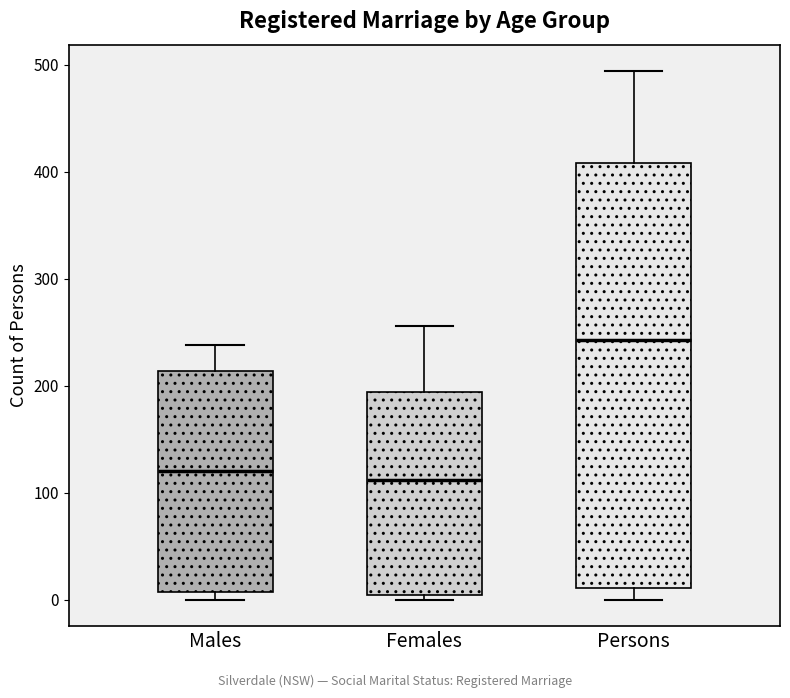

Reading left to right, read every box against the y-axis: the position of its median line, the range the box covers, and the ends of its whiskers. The values are not printed on the chart, so give them approximately, as read against the axis.

Males: median 120, box 10 to 210, whiskers 0 to 240
Females: median 110, box 0 to 190, whiskers 0 (just below the box's lower edge) to 260
Persons: median 240, box 10 to 410, whiskers 0 to 490